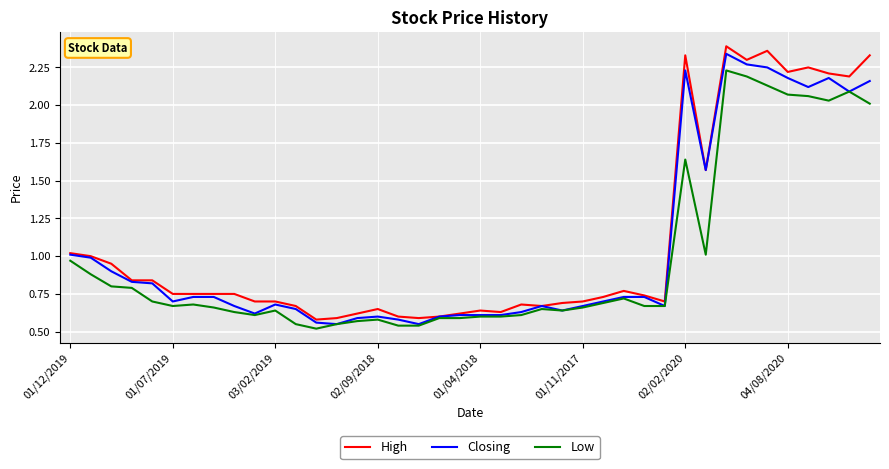

Which series has the largest range (max minus min)?

High